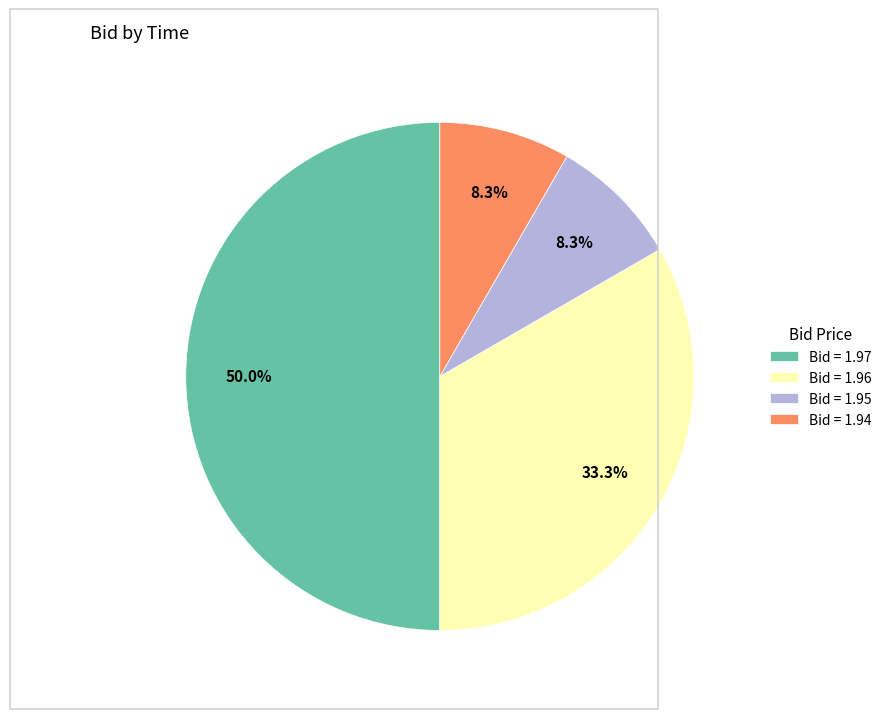

Approximately how many times larger is the value at Bid = 1.95 compared to Bid = 1.94?

1.0